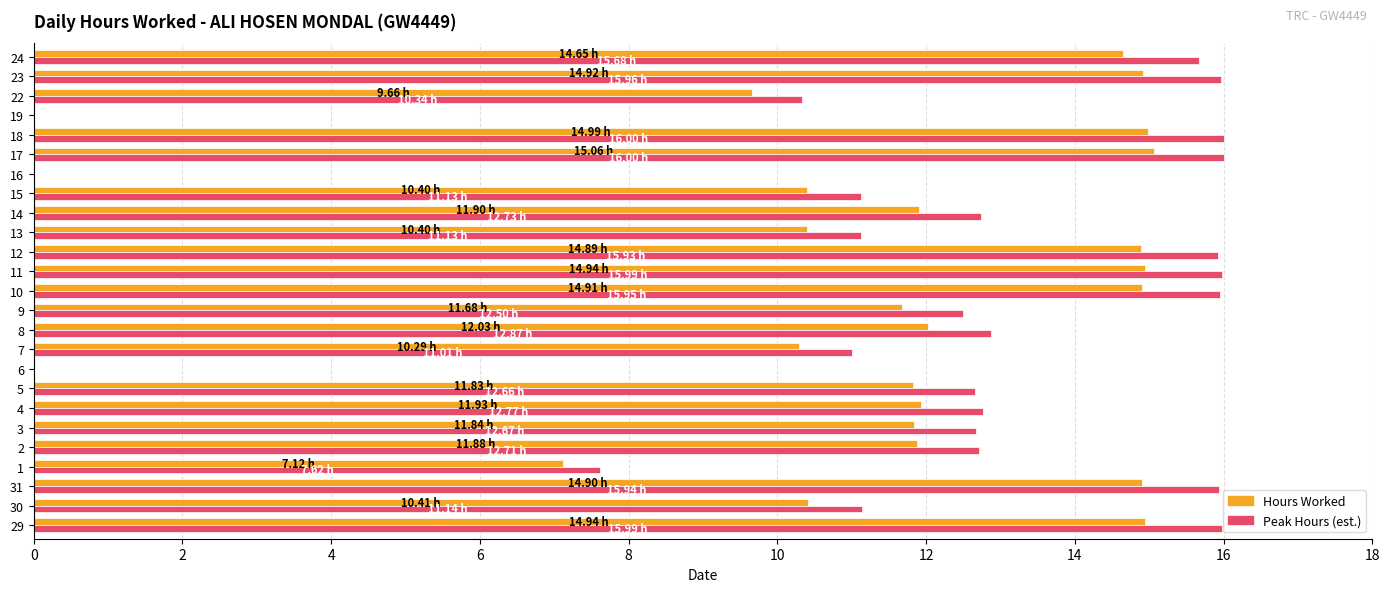

What is the total value across all series at 4?

24.7